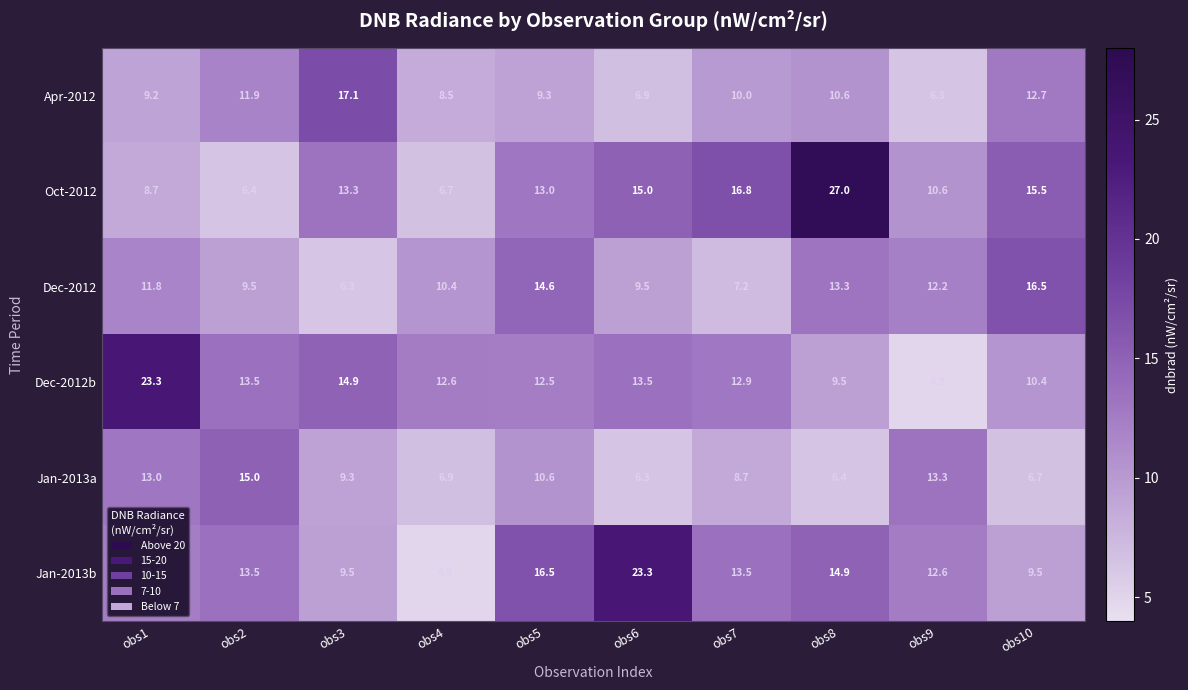

True or false: Dec-2012b has a value of 23.3 at obs1.

True